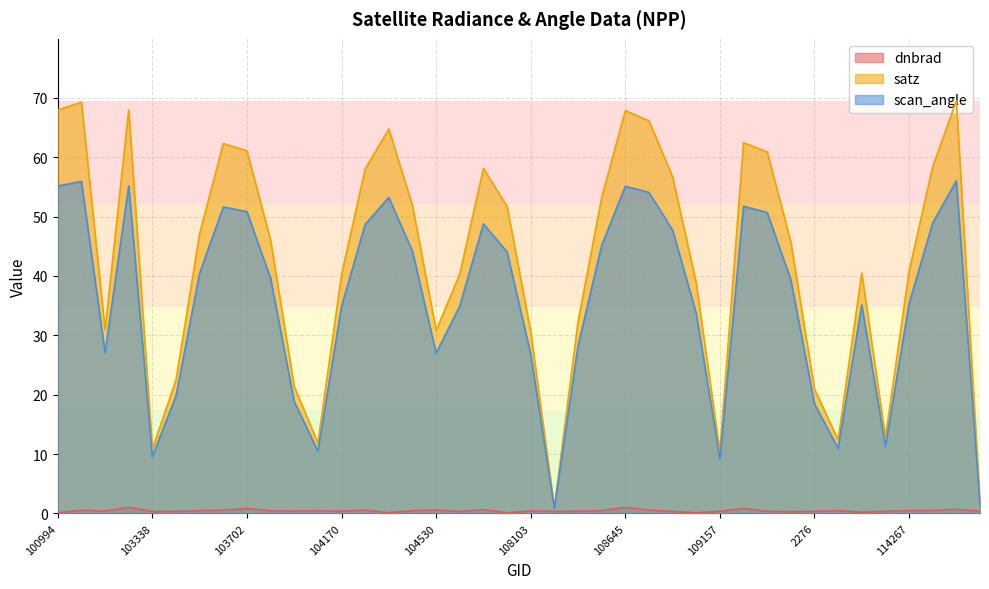

In scan_angle, how many points are higher than both neighbors (excluding endpoints)?

9